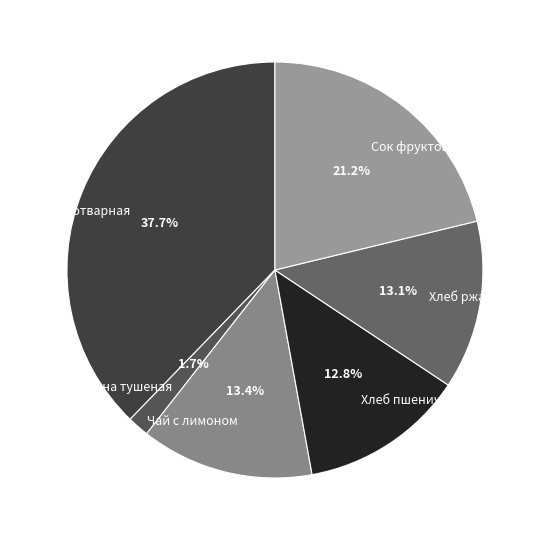

Does Чай с лимоном represent more than half of the total?

No